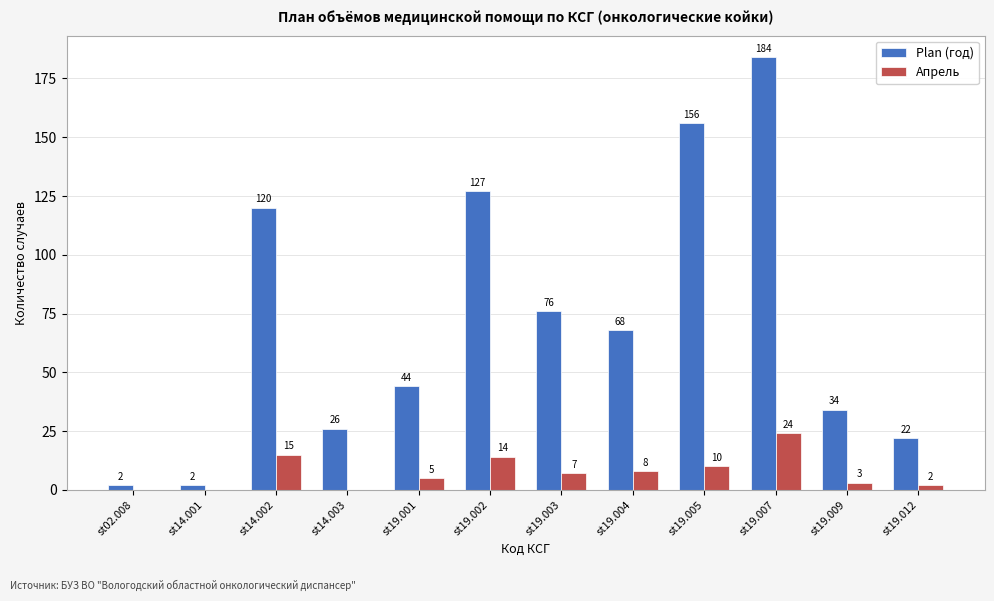

Are the bars horizontal?

No